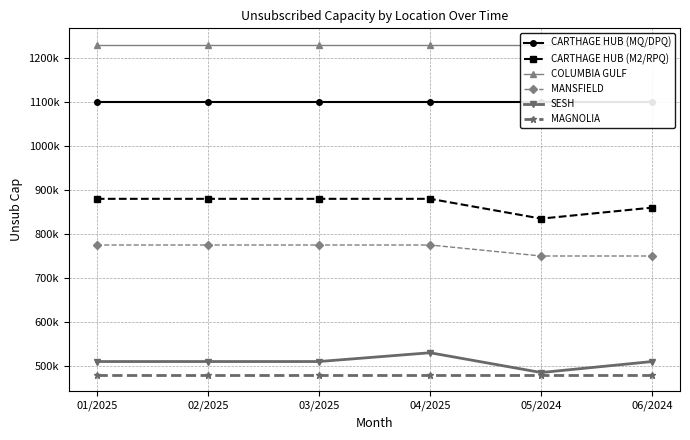

True or false: CARTHAGE HUB (M2/RPQ) has more than 1 points higher than both neighbors.

False